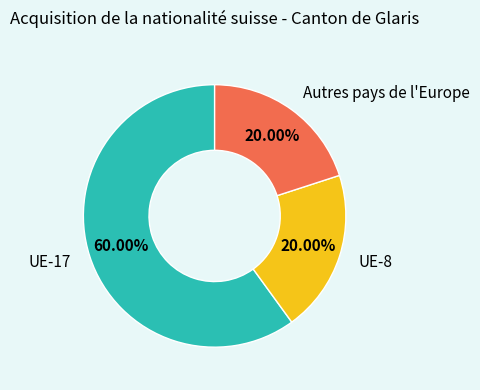

What is the ratio of the value at UE-8 to the value at Autres pays de l'Europe?

1.0